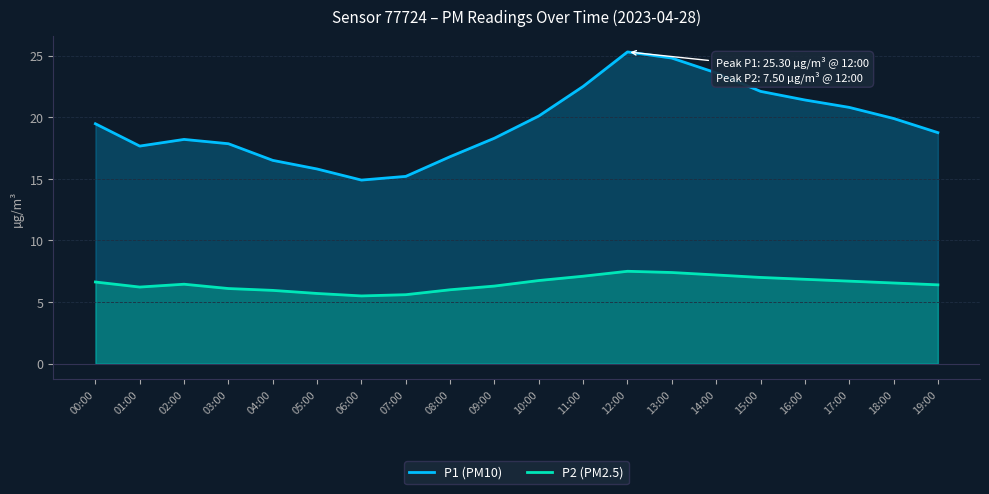

What is the sum of the P1 (PM10) values at 02:00 and 19:00?

37.0